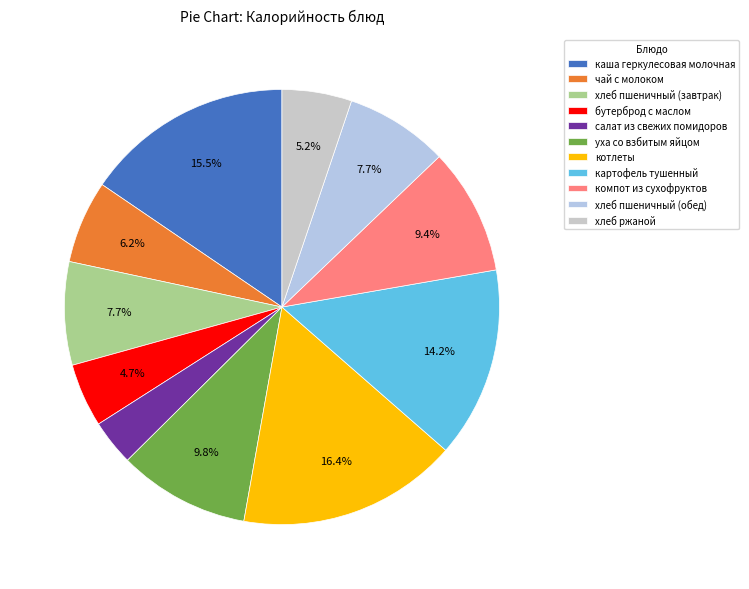

To the nearest percent, what percentage of the pie is уха со взбитым яйцом?

10%